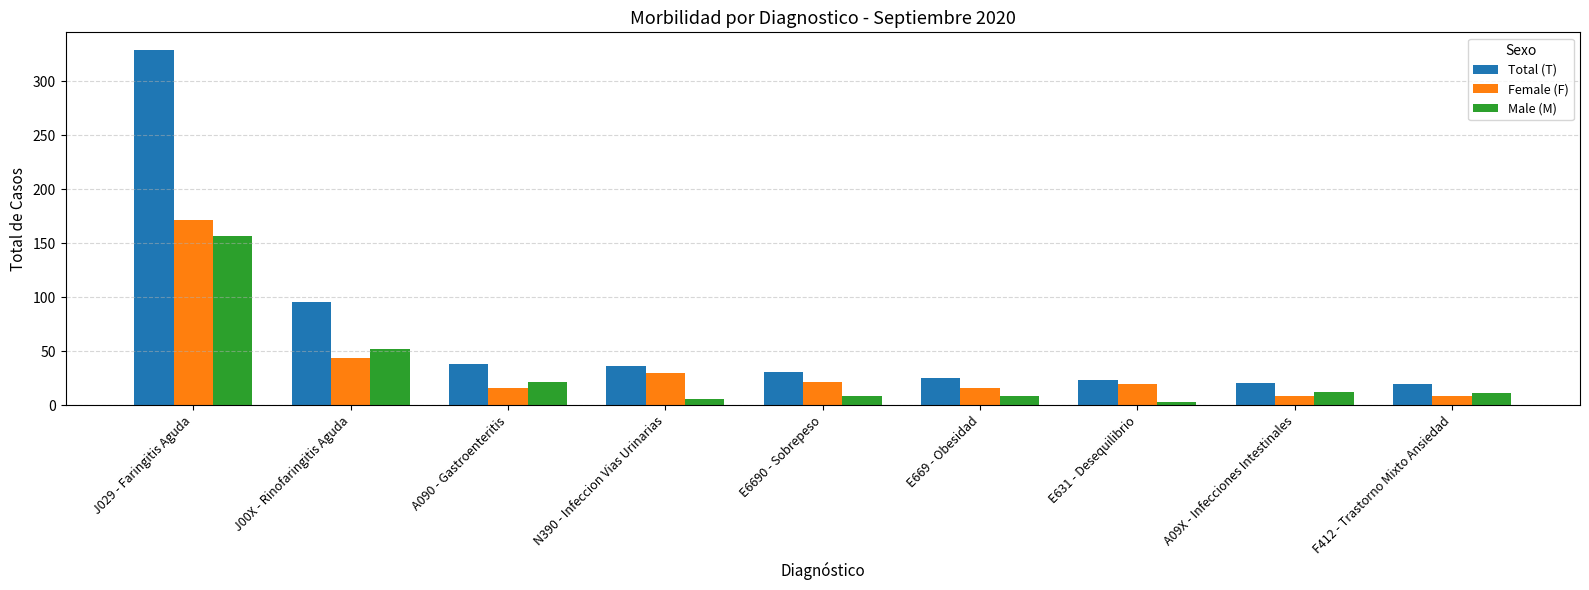

What is the spread (max minus min) of values at A09X - Infecciones Intestinales?

12